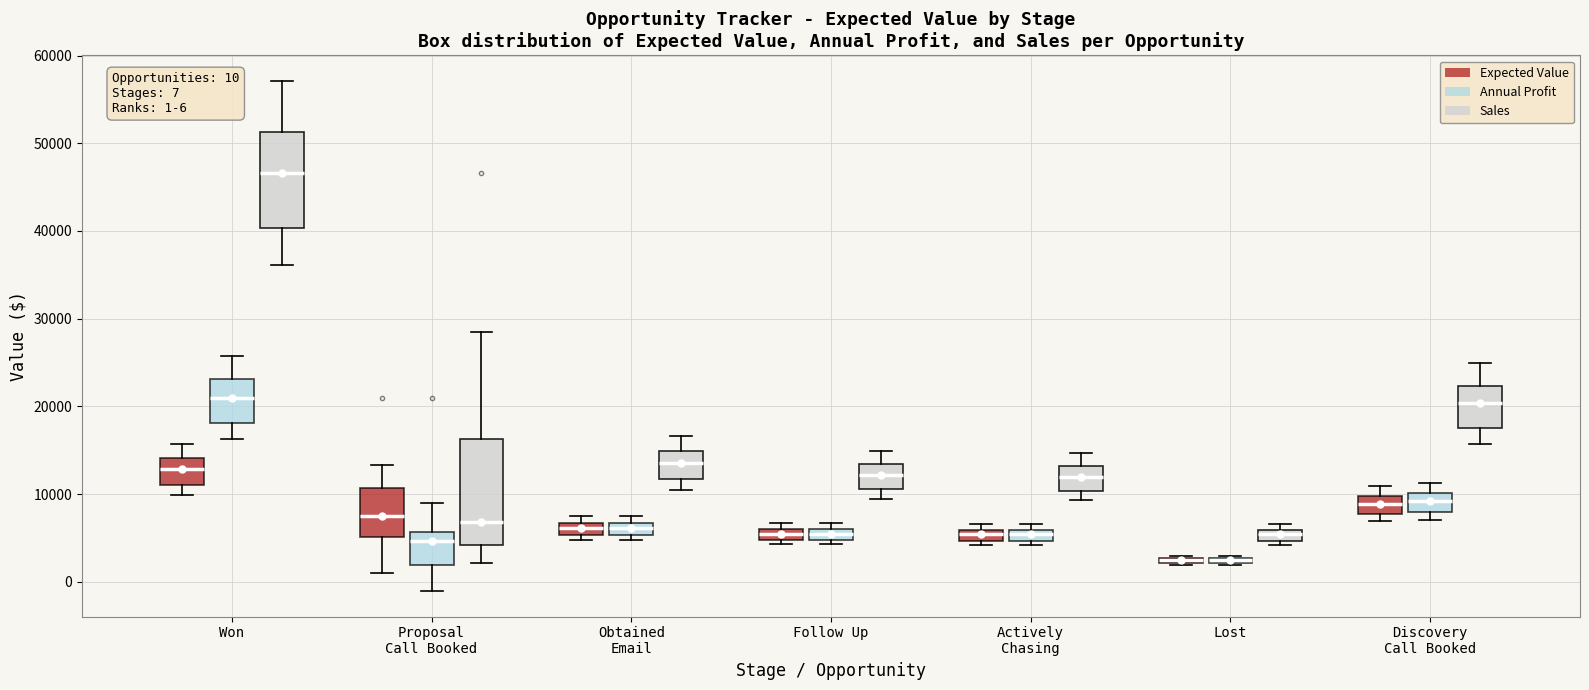

Which box is the tallest, from its lower edge to its upper edge?

Proposal Call Booked (Sales)